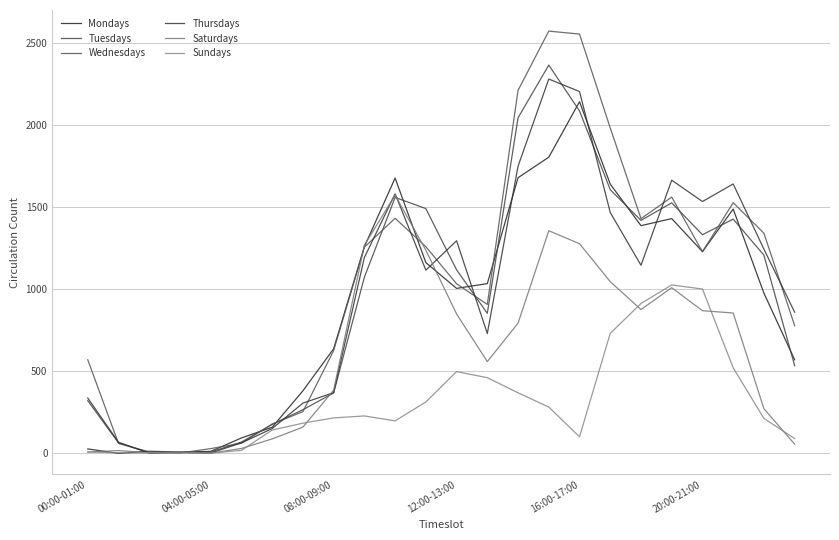

Reading left to right, extract all data points from this chart.

Mondays: 27	0	13	8	12	94	159	381	637	1259	1677	1162	1005	1034	1679	1804	2142	1640	1387	1430	1229	1488	976	570
Tuesdays: 321	64	5	6	8	69	176	266	368	1073	1559	1491	1118	853	2044	2365	2086	1606	1419	1526	1332	1427	1207	534
Wednesdays: 570	60	9	2	29	62	179	254	626	1256	1432	1259	1033	907	2211	2572	2554	1982	1430	1561	1228	1527	1341	778
Thursdays: 337	68	1	6	2	64	151	306	370	1193	1581	1116	1295	730	1749	2280	2204	1467	1146	1664	1534	1641	1244	860
Saturdays: 8	17	4	7	1	30	88	160	385	1268	1573	1238	849	559	793	1356	1277	1046	876	1009	869	855	272	56
Sundays: 9	3	3	2	2	18	142	184	216	228	198	313	498	461	369	282	101	731	913	1026	1001	521	213	90